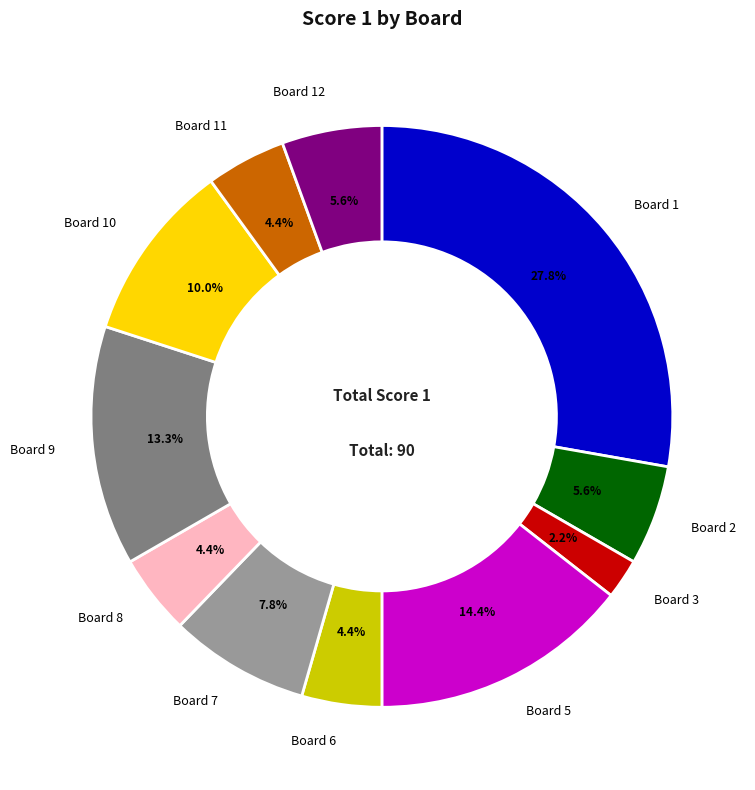

Count the number of slices in the pie.

11